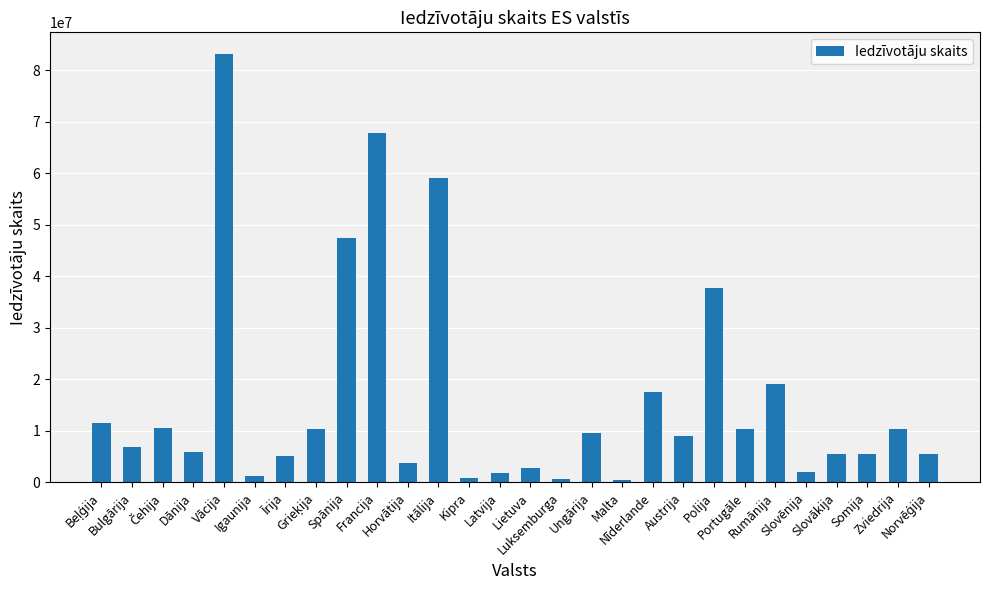

What is the approximate value at Polija, to the nearest 10?

37654250